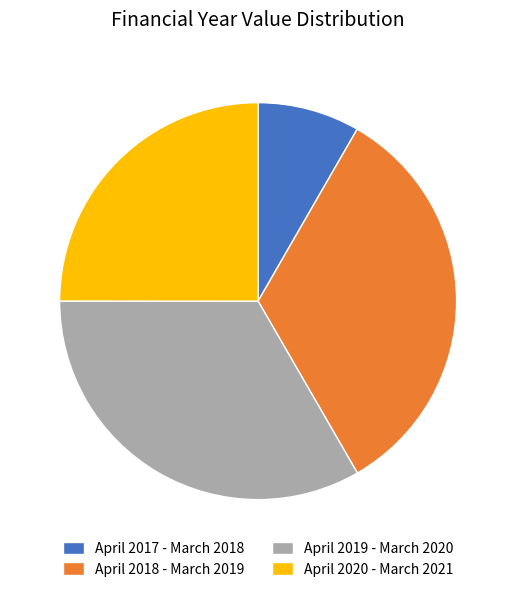

Between April 2017 - March 2018 and April 2019 - March 2020, which is larger?

April 2019 - March 2020